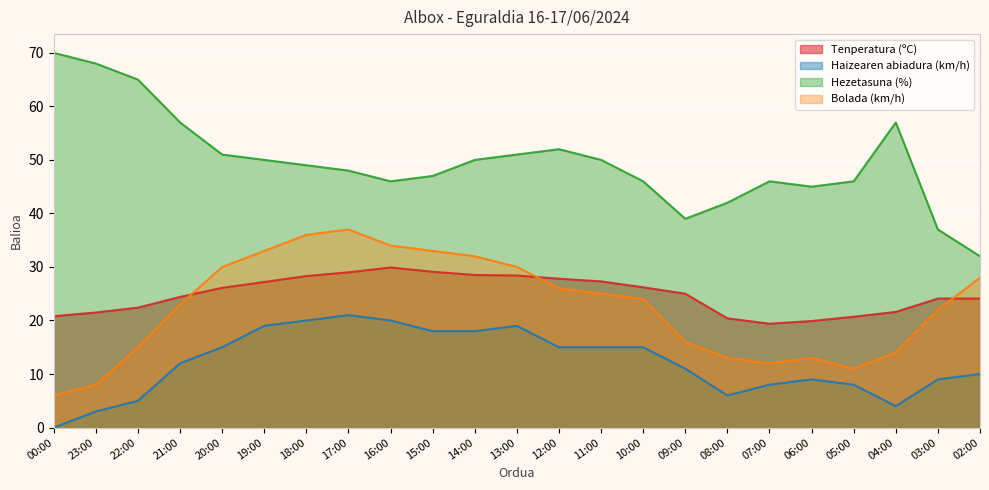

At how many categories does at least one series exceed 38?

21